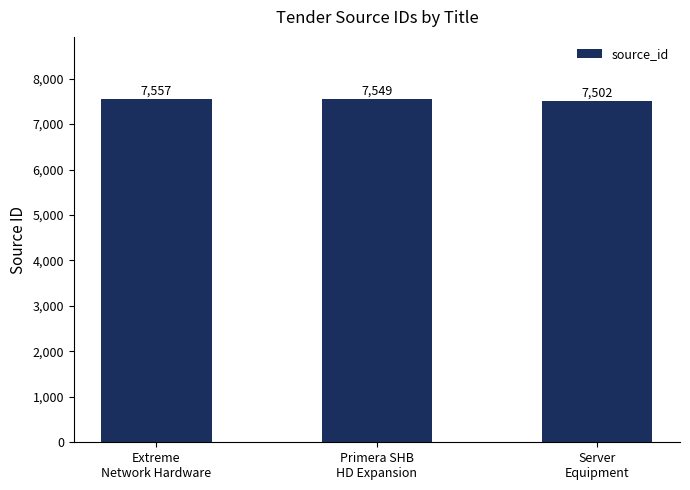

List the labels in order of value, smallest first.

Server
Equipment, Primera SHB
HD Expansion, Extreme
Network Hardware